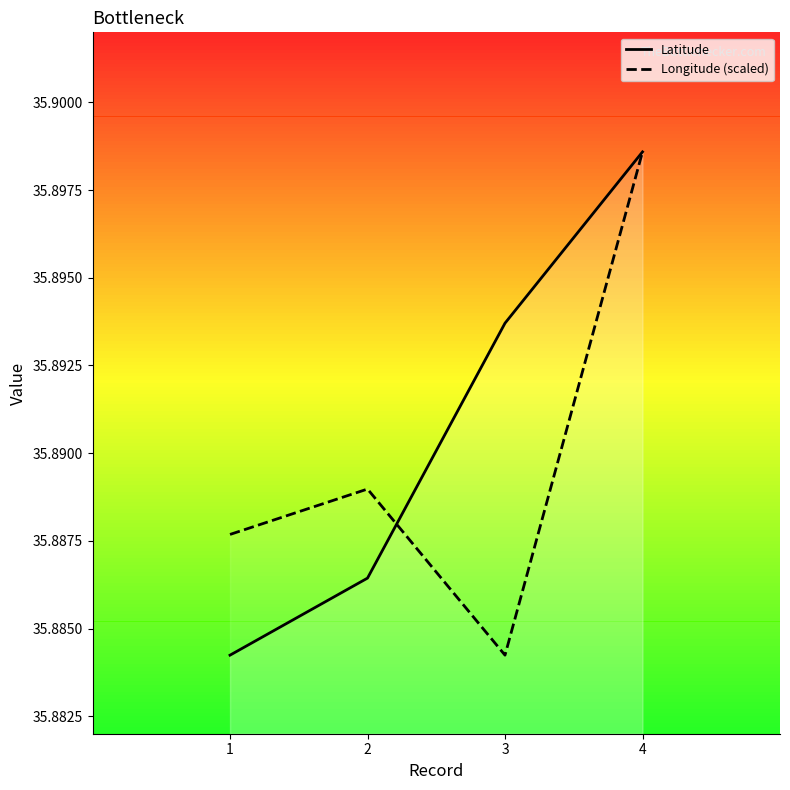

True or false: Latitude has more than 2 interior local peaks.

False